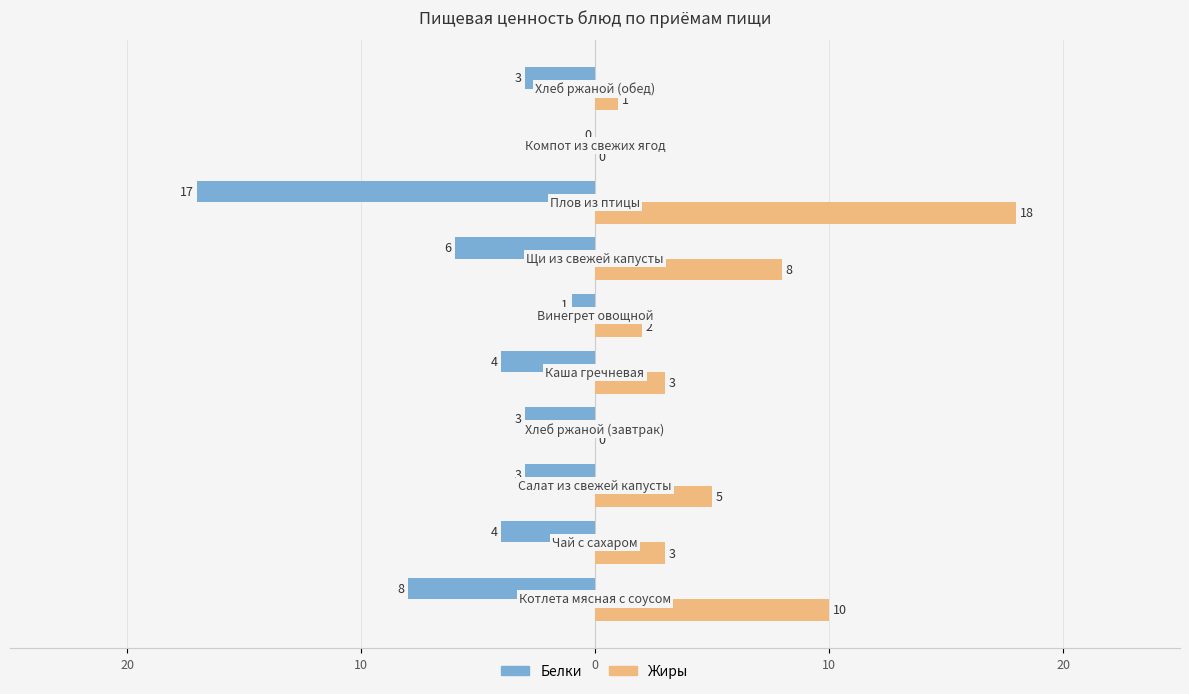

What are all the series names shown in the legend?

Белки, Жиры